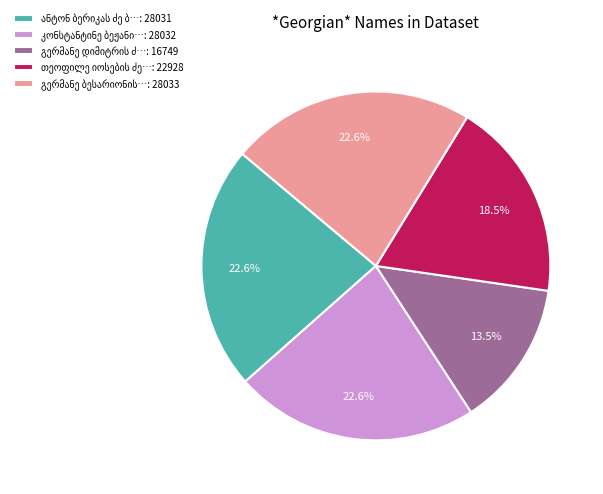

Is there any slice that represents more than half of the pie?

No